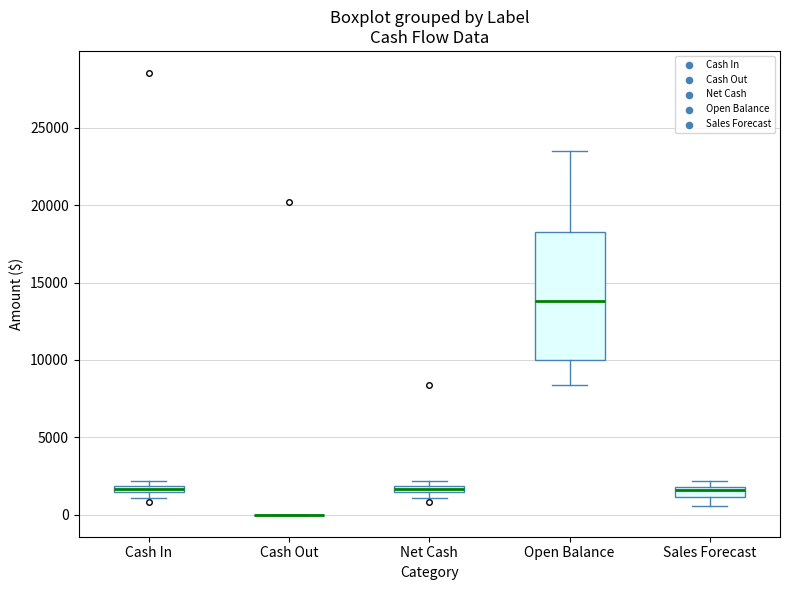

Comparing the boxes themselves (not the whiskers), which one is the tallest?

Open Balance